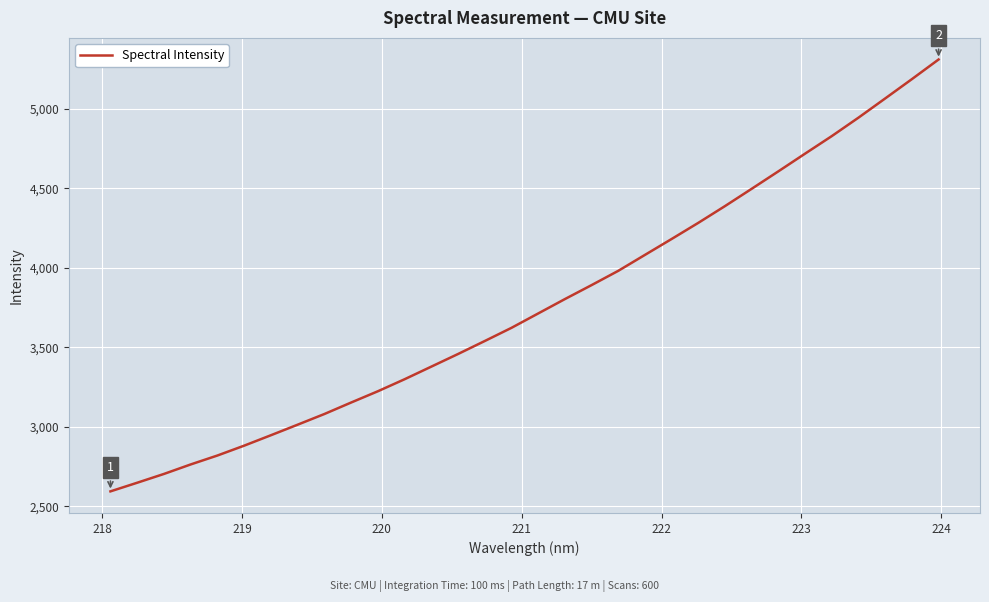

What is the difference between the maximum and minimum values?

2718.3